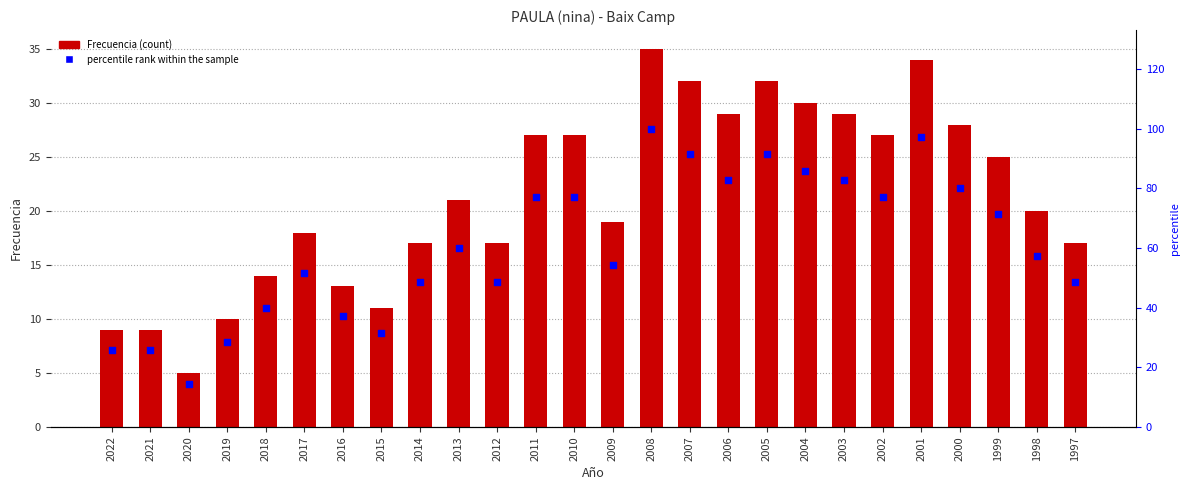

Is the value of percentile rank within the sample at 1997 greater than the value of Frecuencia at 2022?

Yes